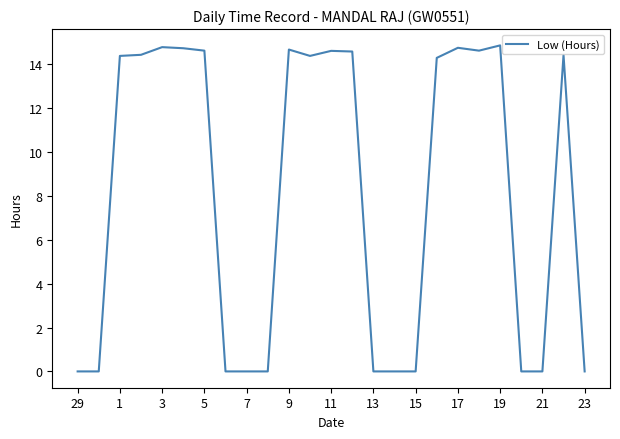

What is the difference between the maximum and minimum values?

14.9